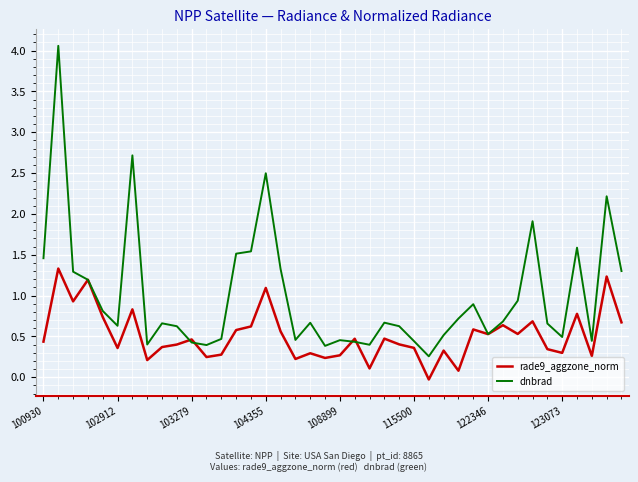

Which series has the largest range (max minus min)?

dnbrad